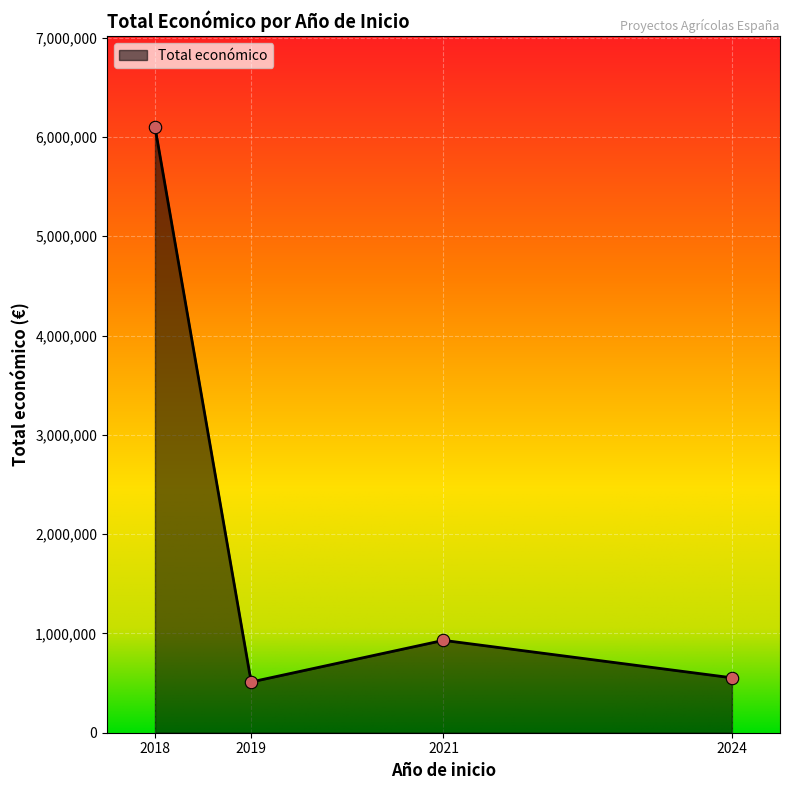

What is the highest value of the Total económico series?

6101540.0